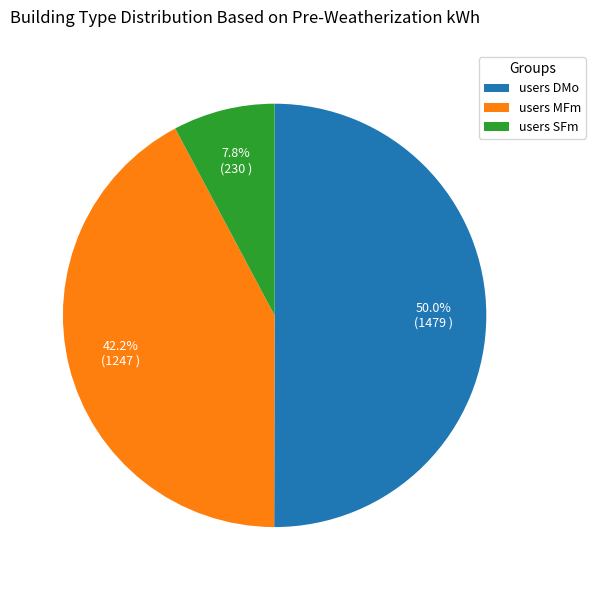

Between users MFm and users SFm, which is larger?

users MFm